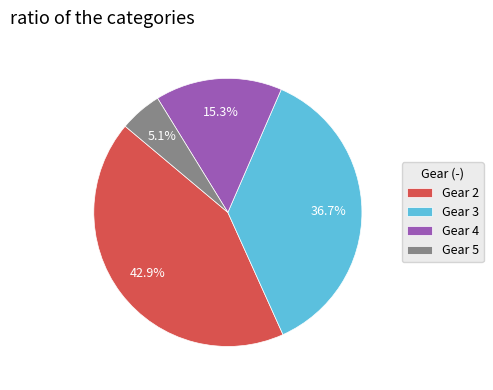

Count the number of slices in the pie.

4